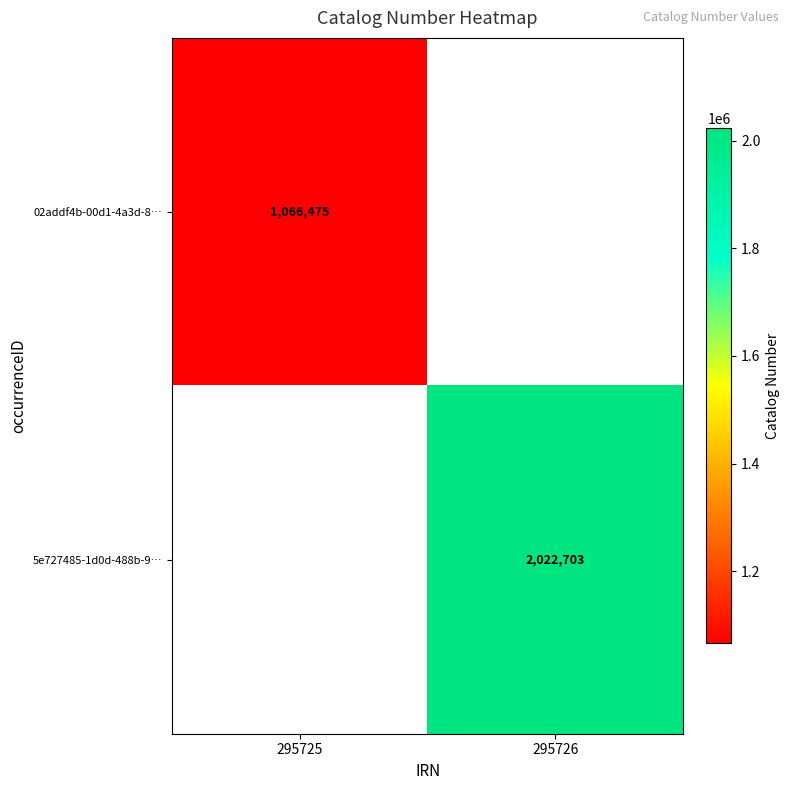

How many distinct data groups are displayed?

2